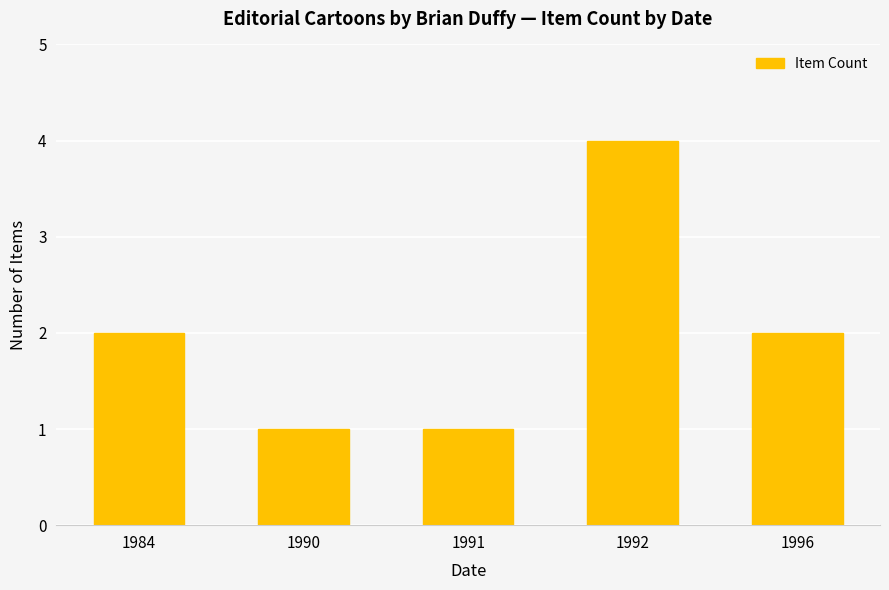

How many bars are there in total?

5